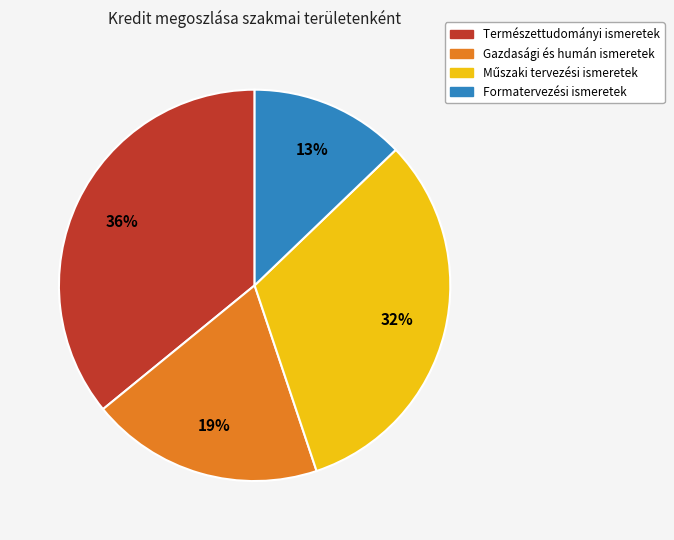

What percentage is the Formatervezési ismeretek slice, to the nearest percent?

13%